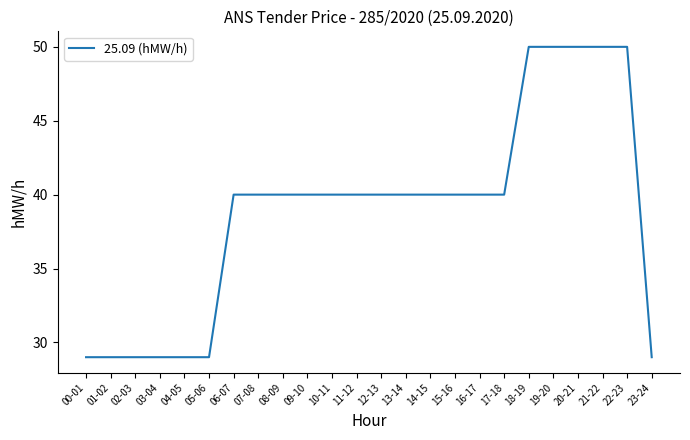

Reading right to left, transcribe all the data shown in this chart.

23-24=29	22-23=50	21-22=50	20-21=50	19-20=50	18-19=50	17-18=40	16-17=40	15-16=40	14-15=40	13-14=40	12-13=40	11-12=40	10-11=40	09-10=40	08-09=40	07-08=40	06-07=40	05-06=29	04-05=29	03-04=29	02-03=29	01-02=29	00-01=29